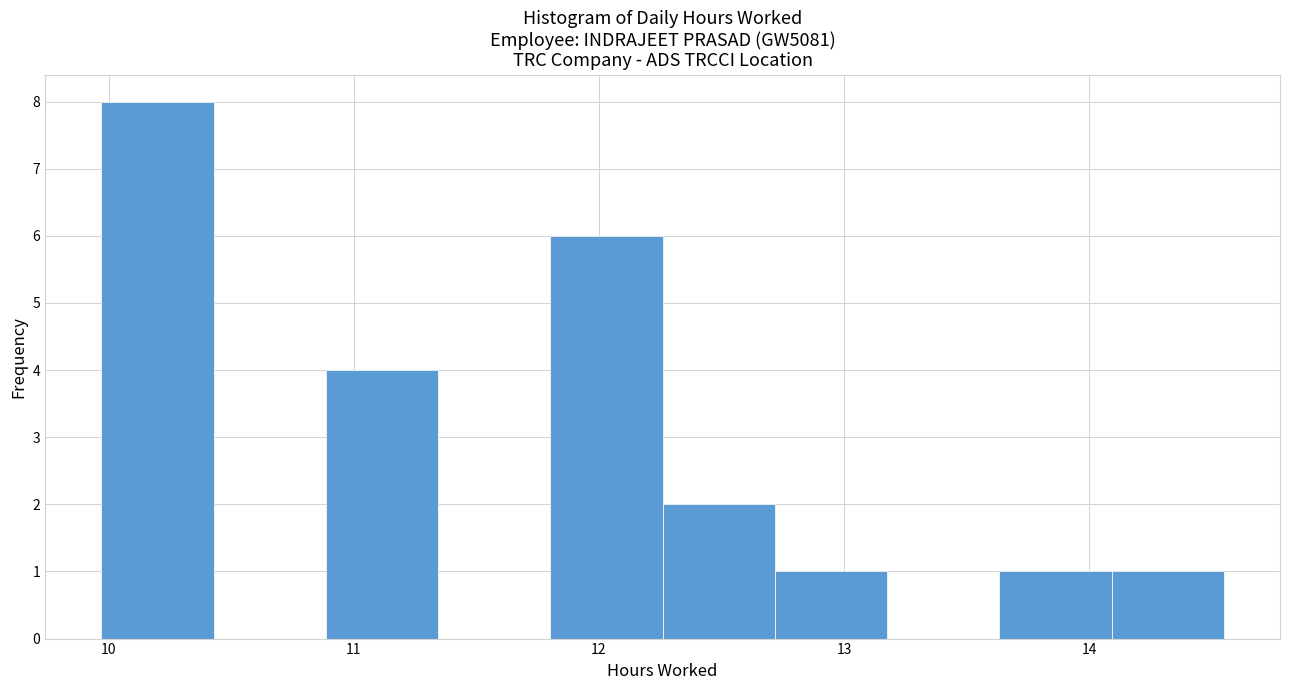

Which range on the x-axis has the tallest bar?

10.0 to 10.4